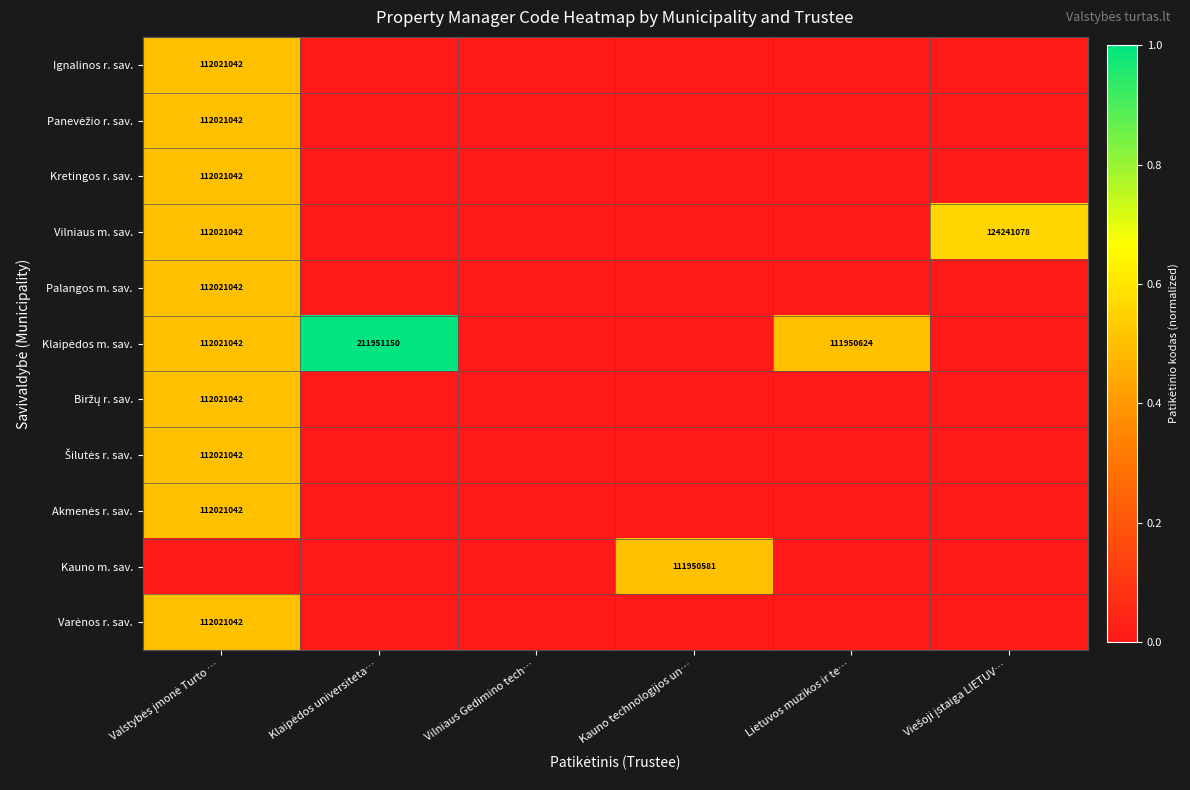

The Vilniaus m. sav. series shows 0.2 at Vilniaus Gedimino tech…. True or false?

False